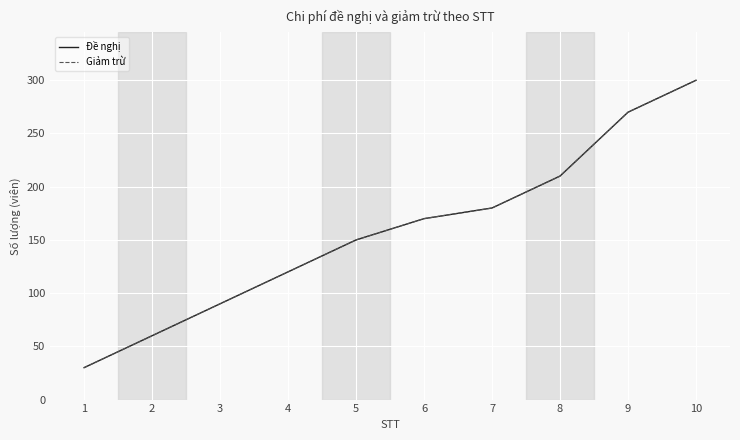

Read the Giảm trừ value at 10.

300